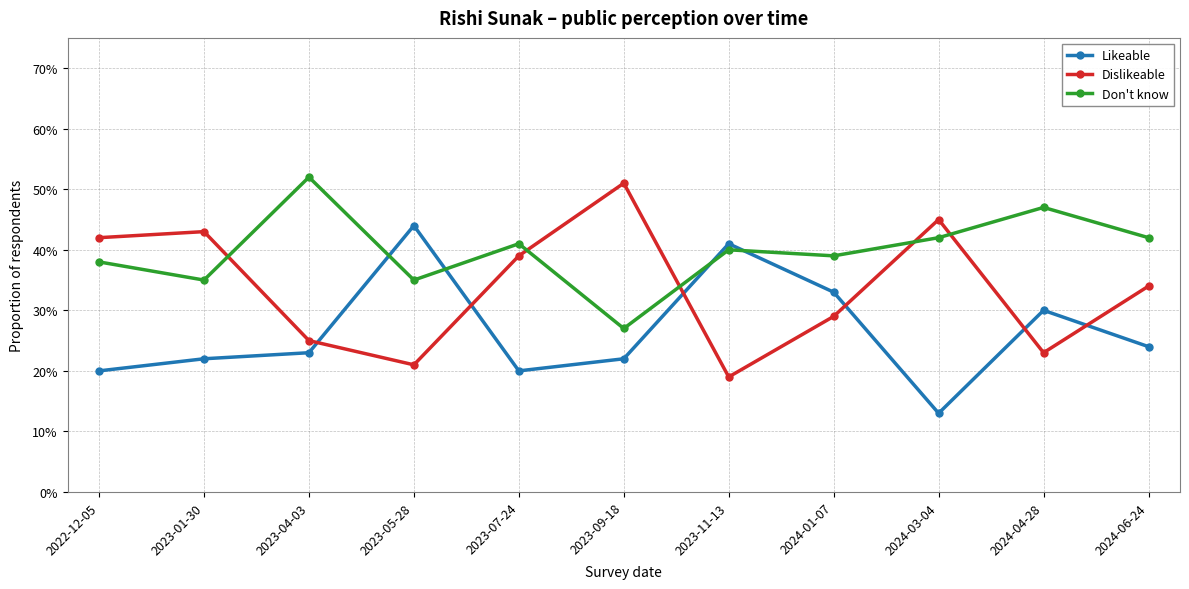

How many interior local valleys does the Dislikeable series have?

3